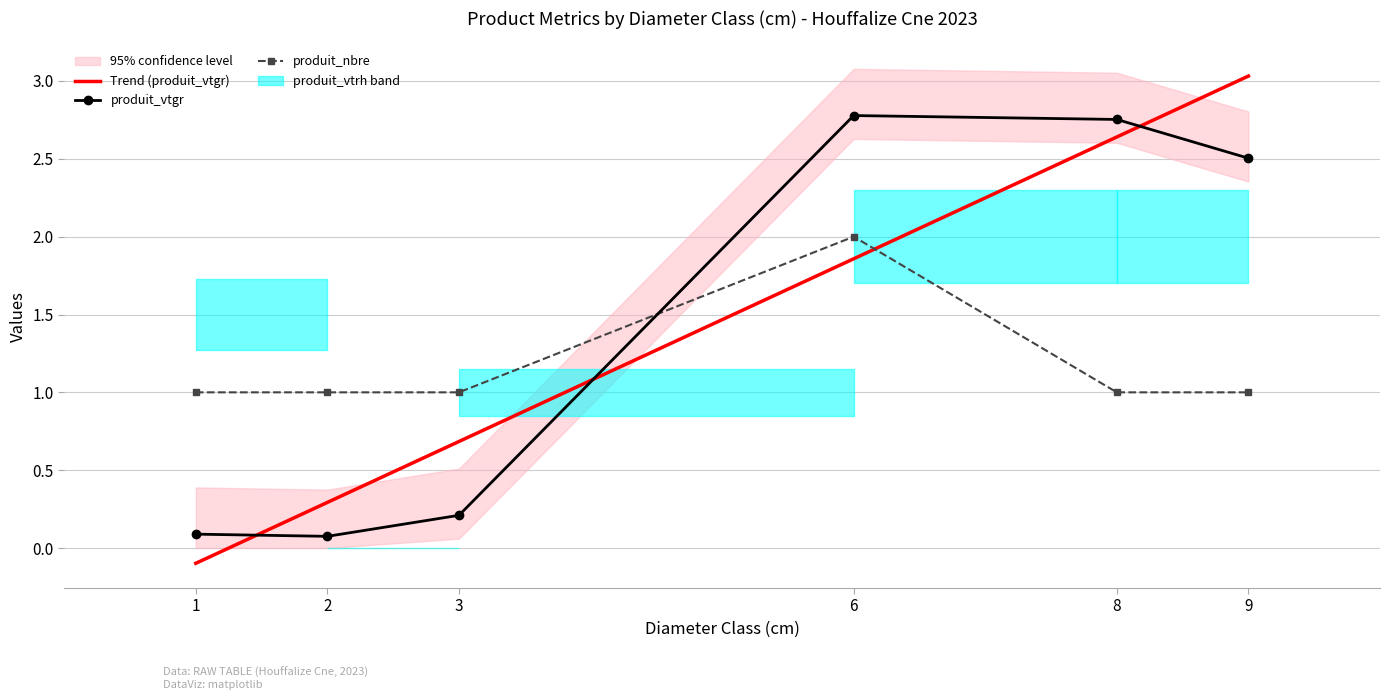

At which label is Trend (produit_vtgr) closest to 1?

3